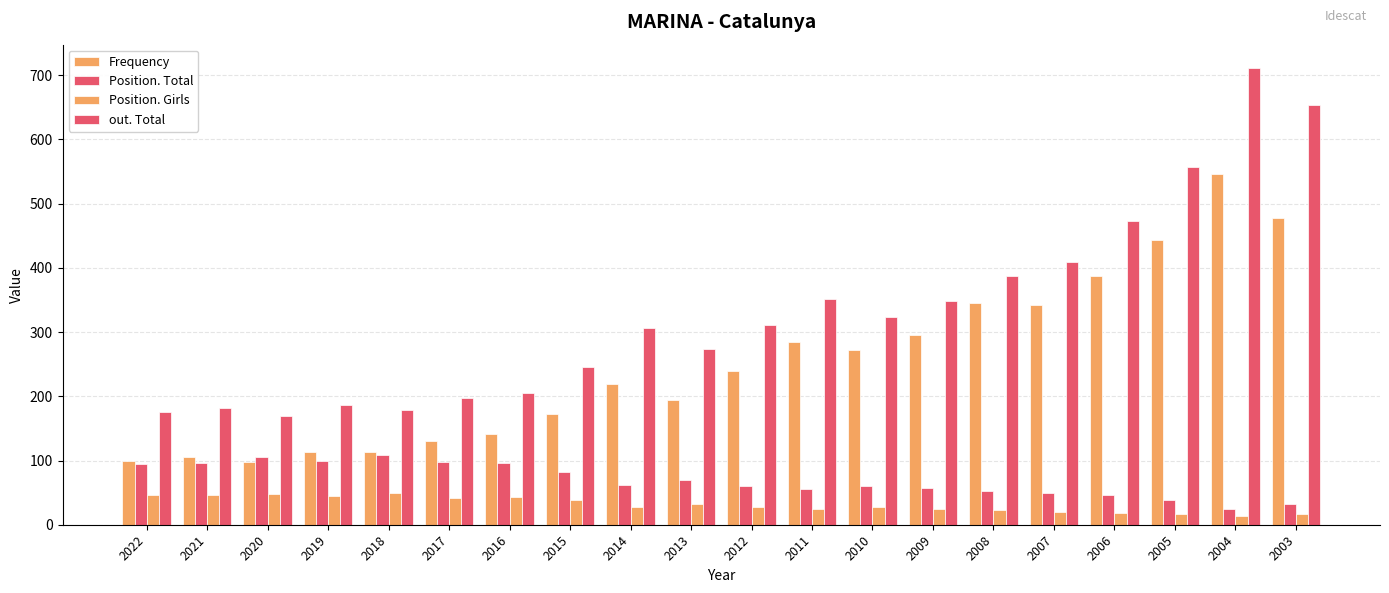

Which series has the largest range (max minus min)?

out. Total